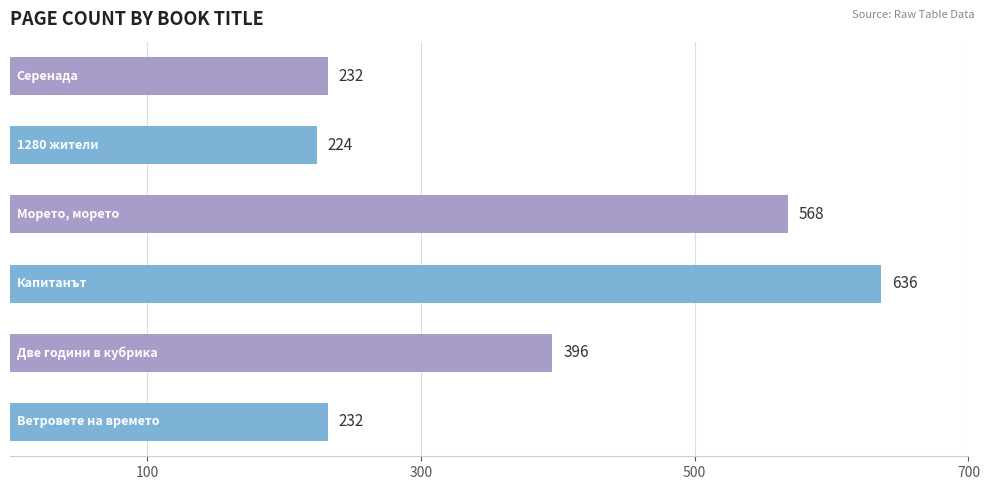

What is the difference between the maximum and minimum values?

412